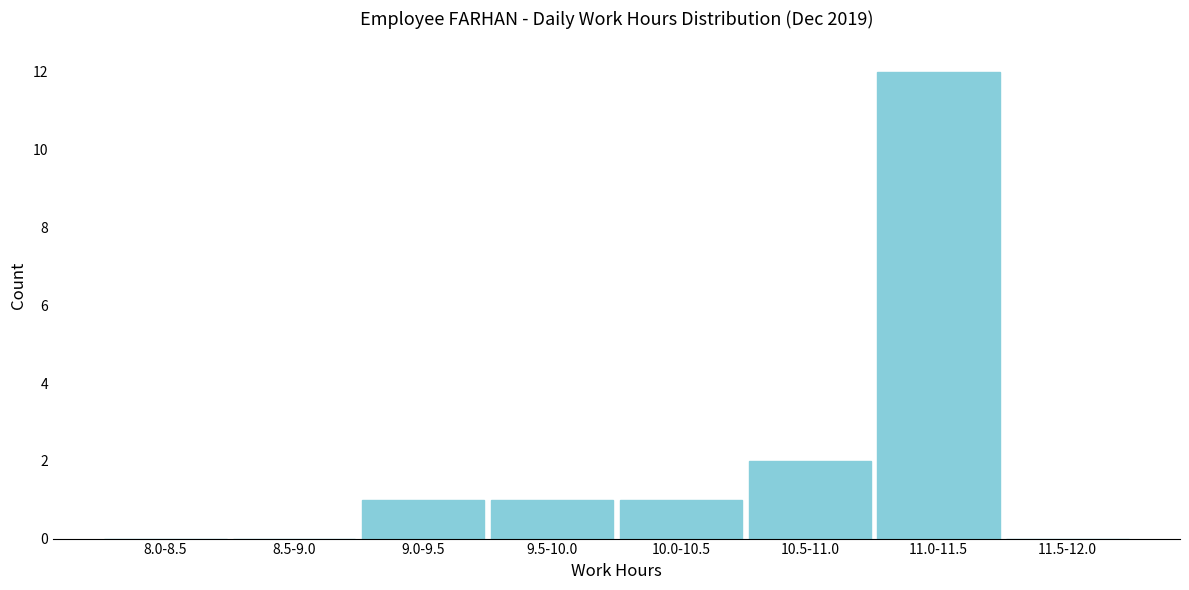

Reading left to right, list all the values displayed in this chart.

8.0-8.5=0	8.5-9.0=0	9.0-9.5=1	9.5-10.0=1	10.0-10.5=1	10.5-11.0=2	11.0-11.5=12	11.5-12.0=0